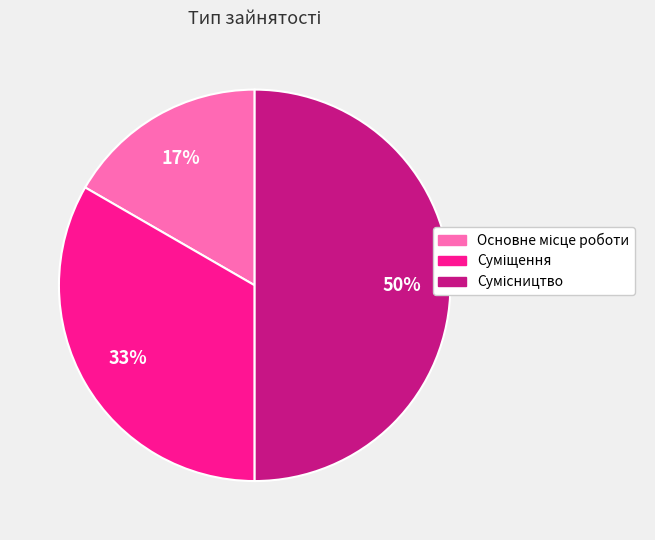

To the nearest percent, what is the difference between the largest and smallest slice percentages?

33%